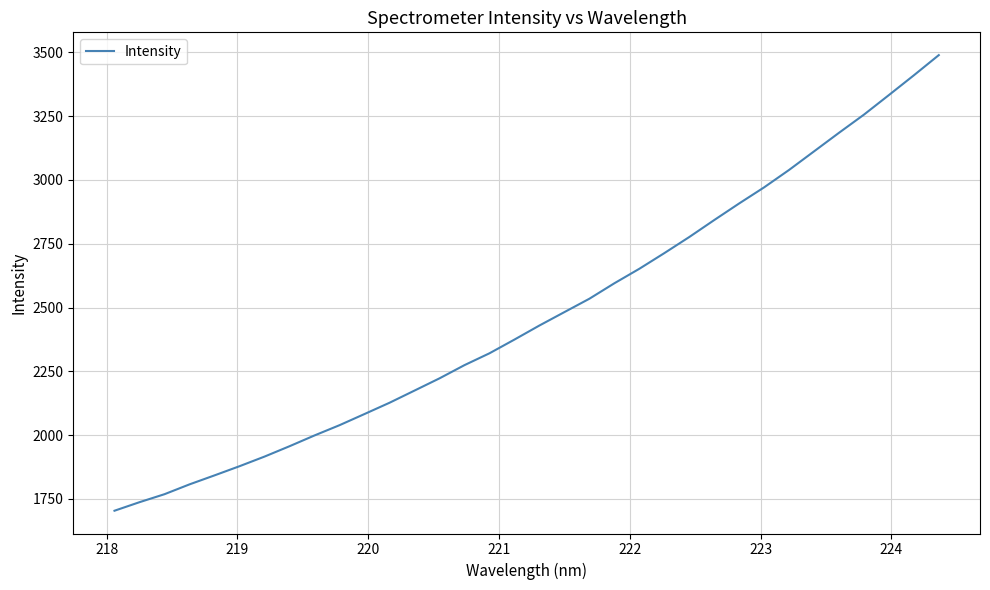

Does the chart display data point markers on the line(s)?

No